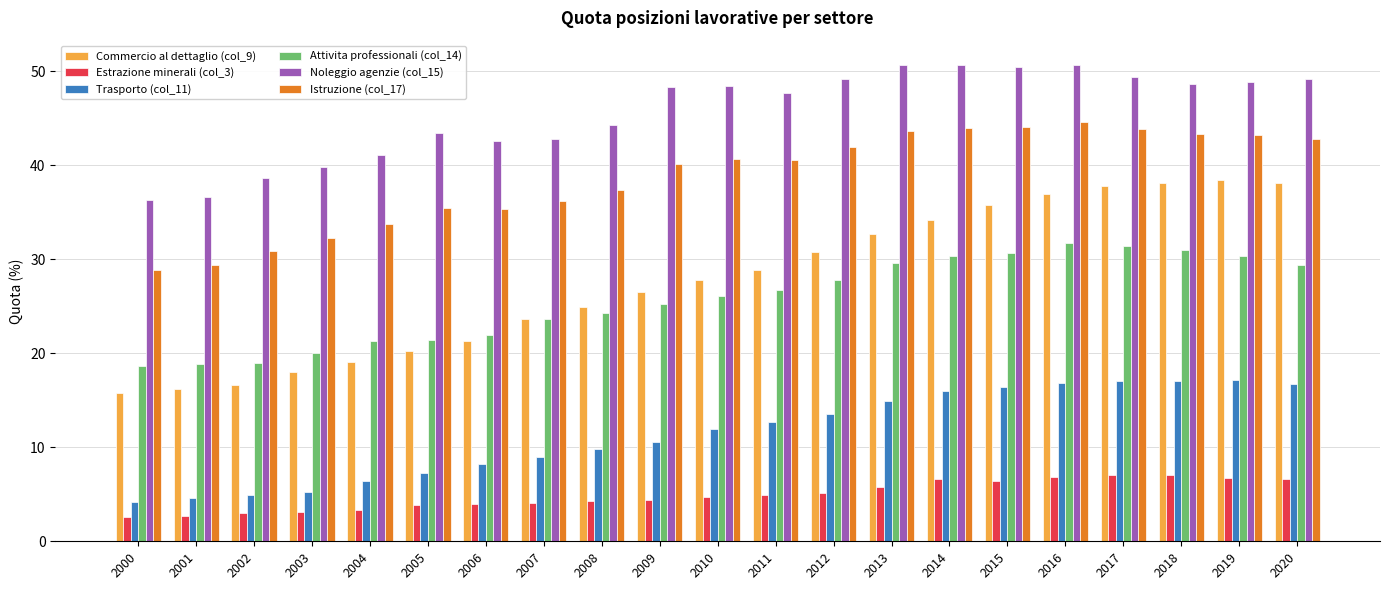

Which series has the largest range (max minus min)?

Commercio al dettaglio (col_9)